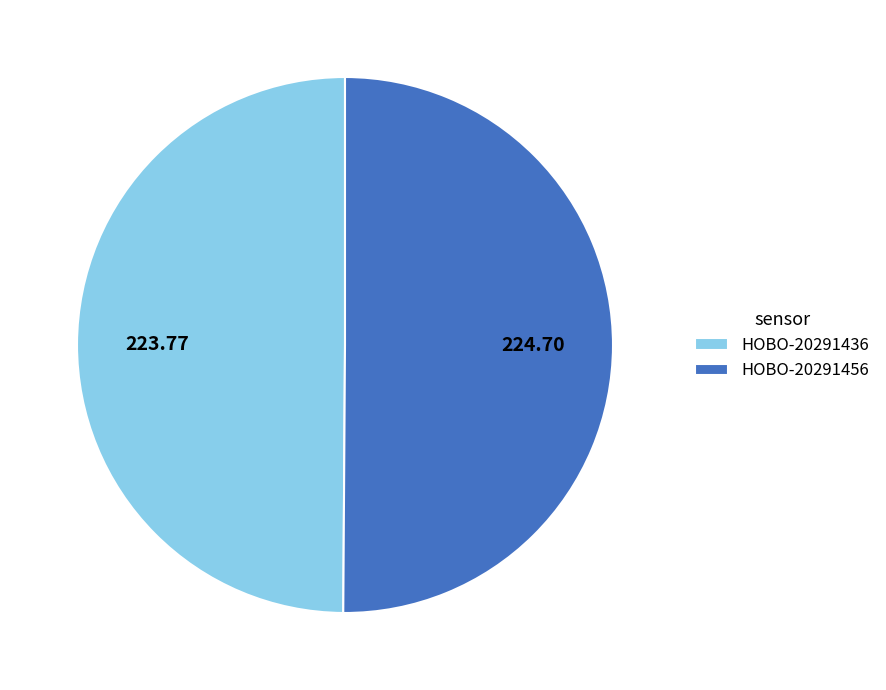

What is the ratio of the value at HOBO-20291456 to the value at HOBO-20291436?

1.0